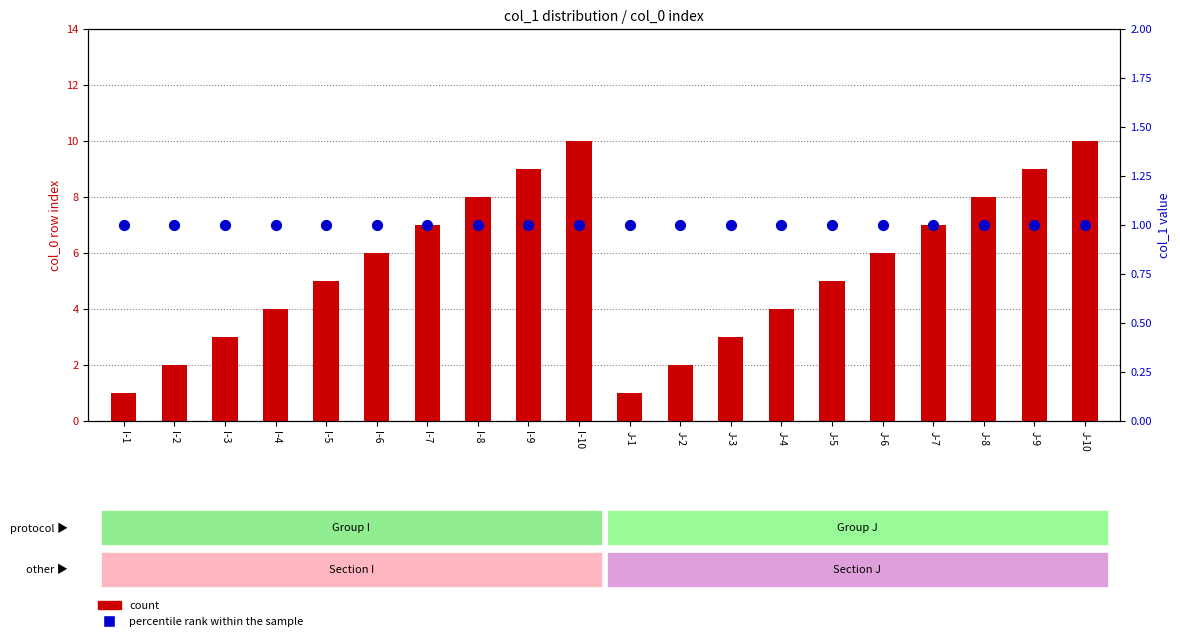

At how many categories does at least one series exceed 8?

4